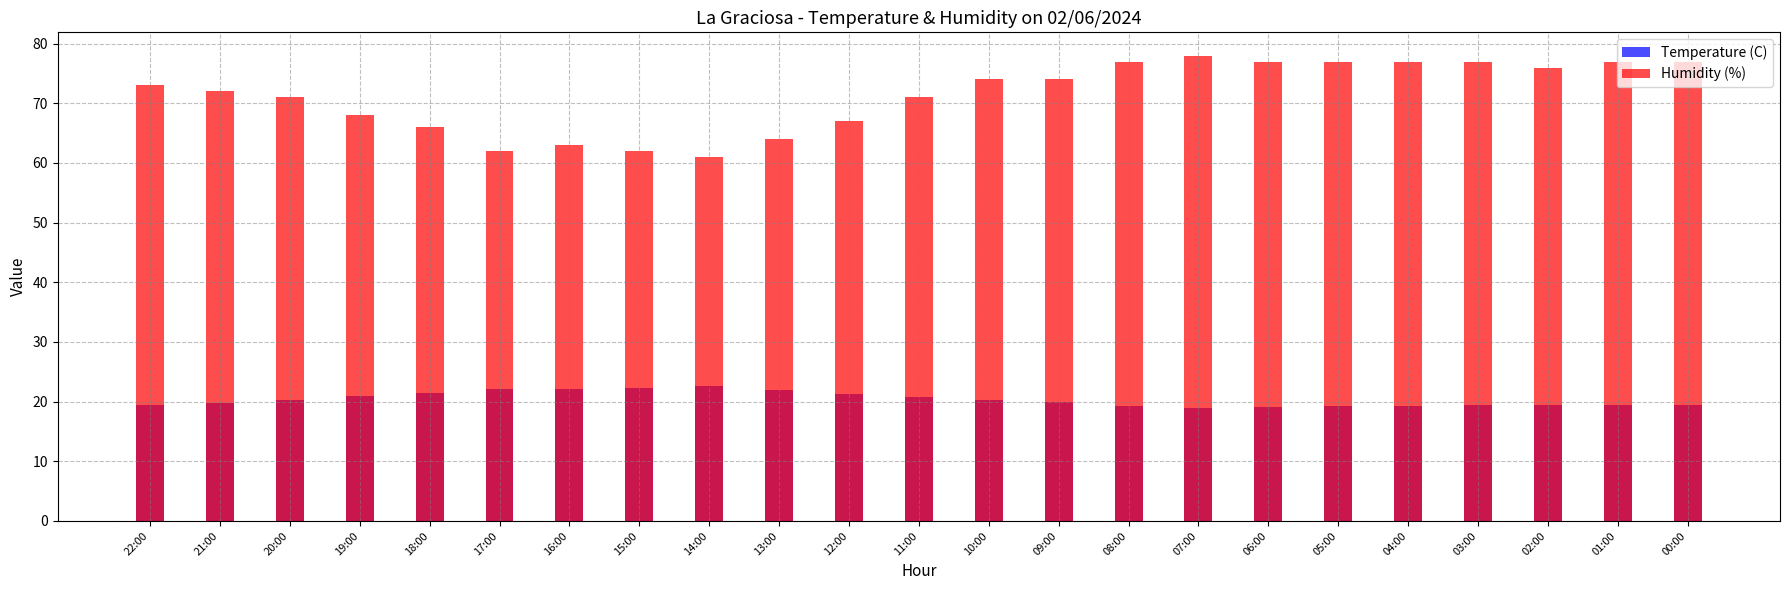

Read the Humidity (%) value at 16:00.

63.0